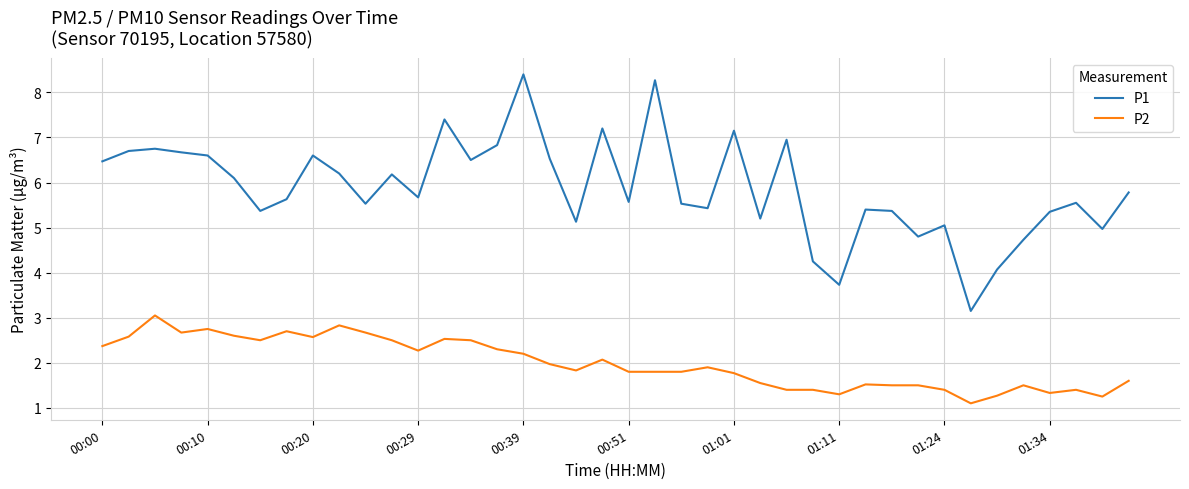

Rank the series by their maximum value, from lowest to highest.

P2, P1